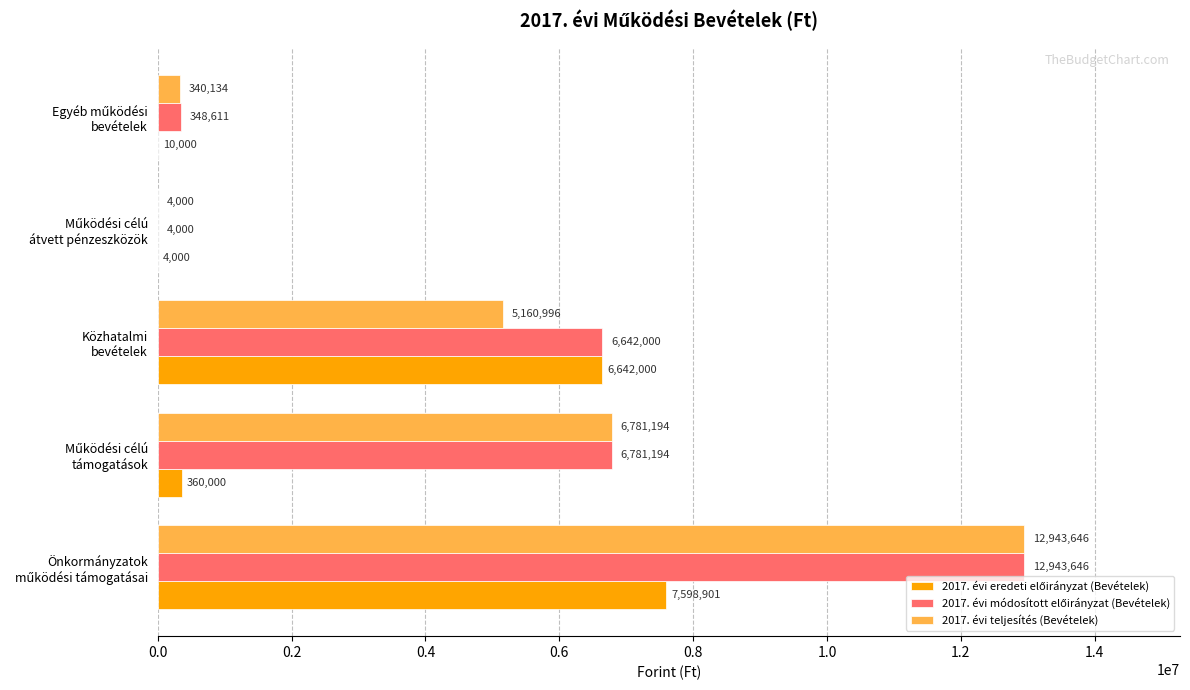

What is the sum of all 2017. évi teljesítés (Bevételek) values?

25229970